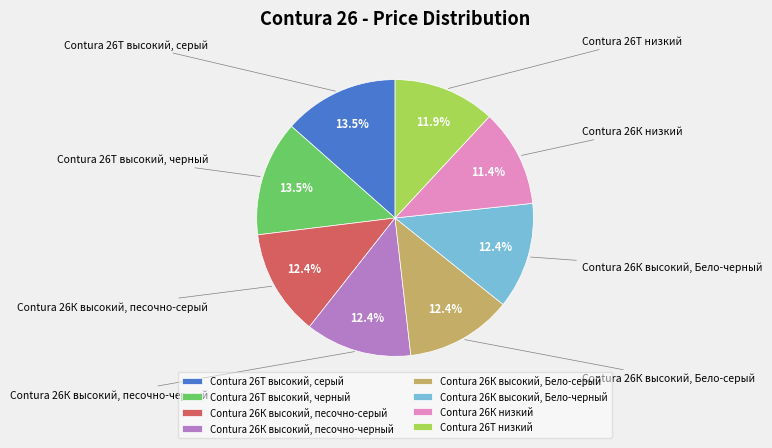

Is Contura 26Т высокий, черный the majority of the pie?

No